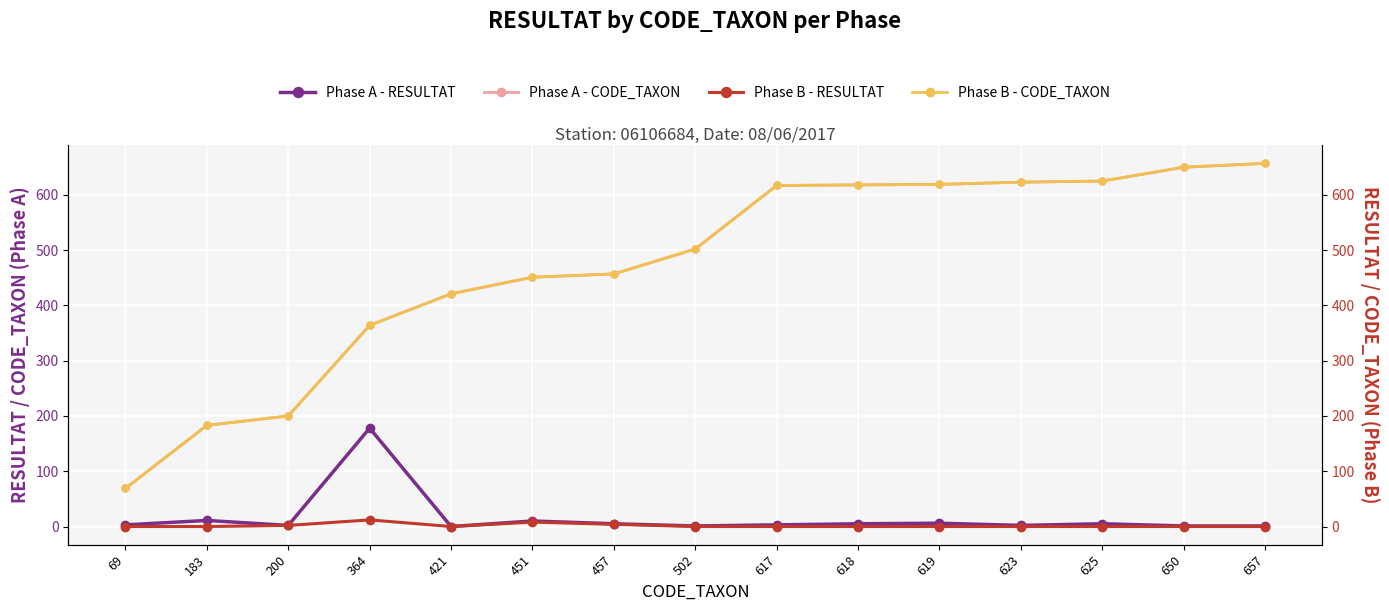

What is the maximum value for Phase B - CODE_TAXON?

657